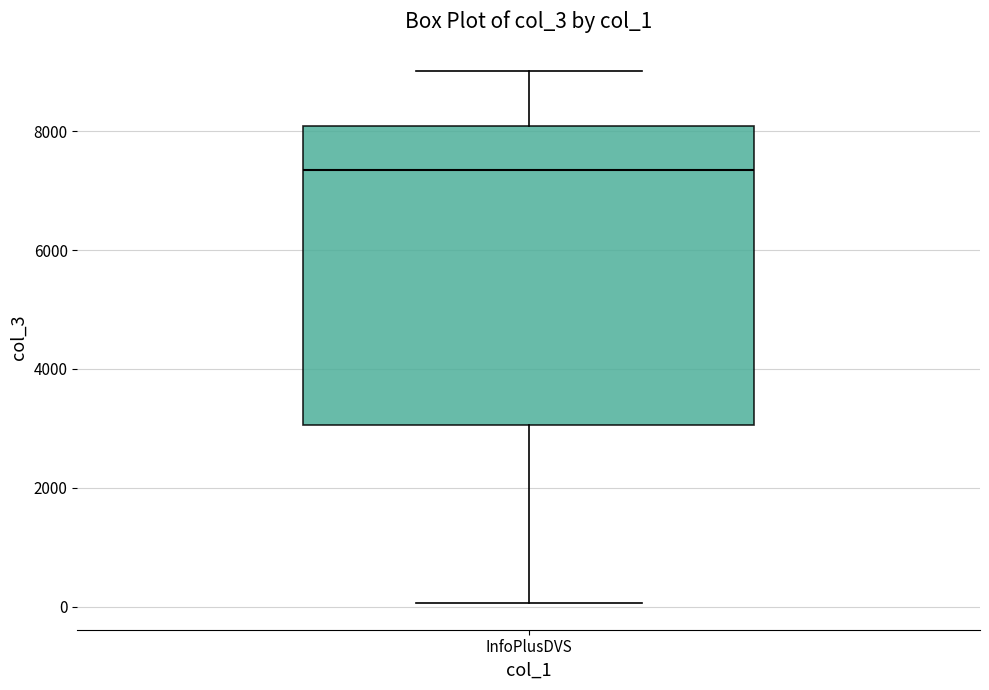

Where is the lower edge of the box for InfoPlusDVS on the y-axis? The values are not printed on the chart, so give them approximately, as read against the axis.

3000